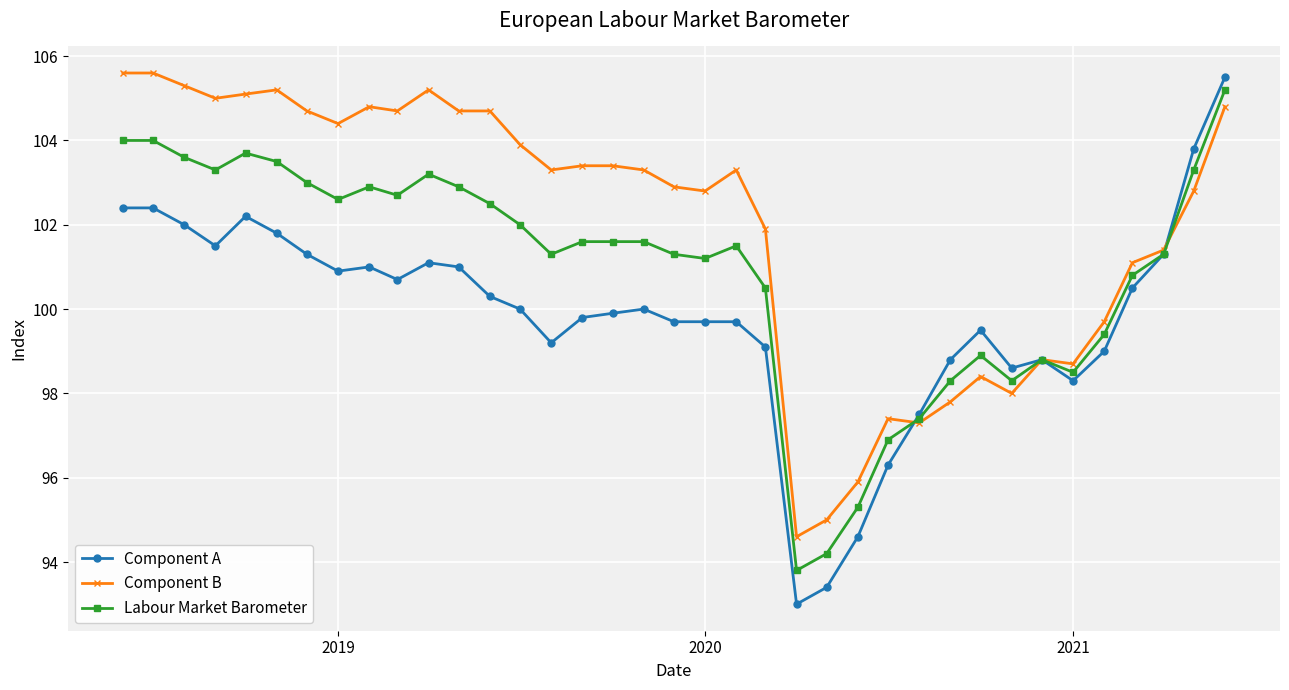

What is the greatest value displayed?

105.6